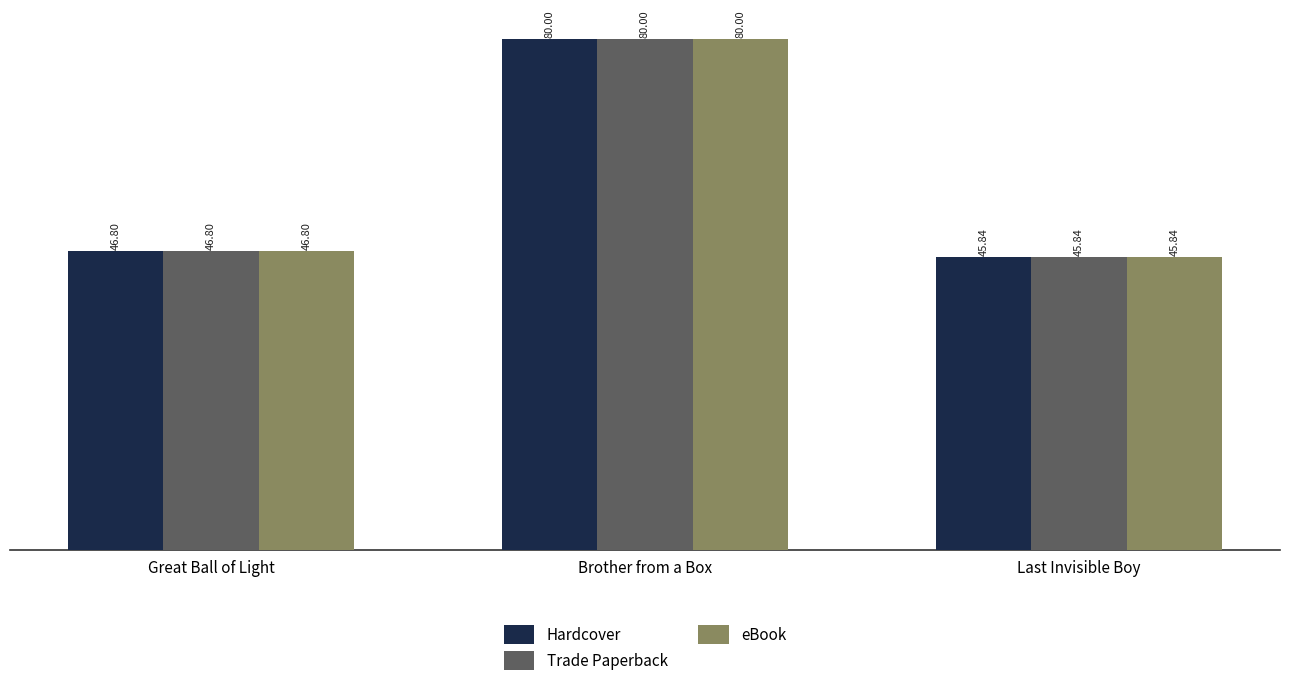

What is the label of the 2nd bar from the right?

Brother from a Box